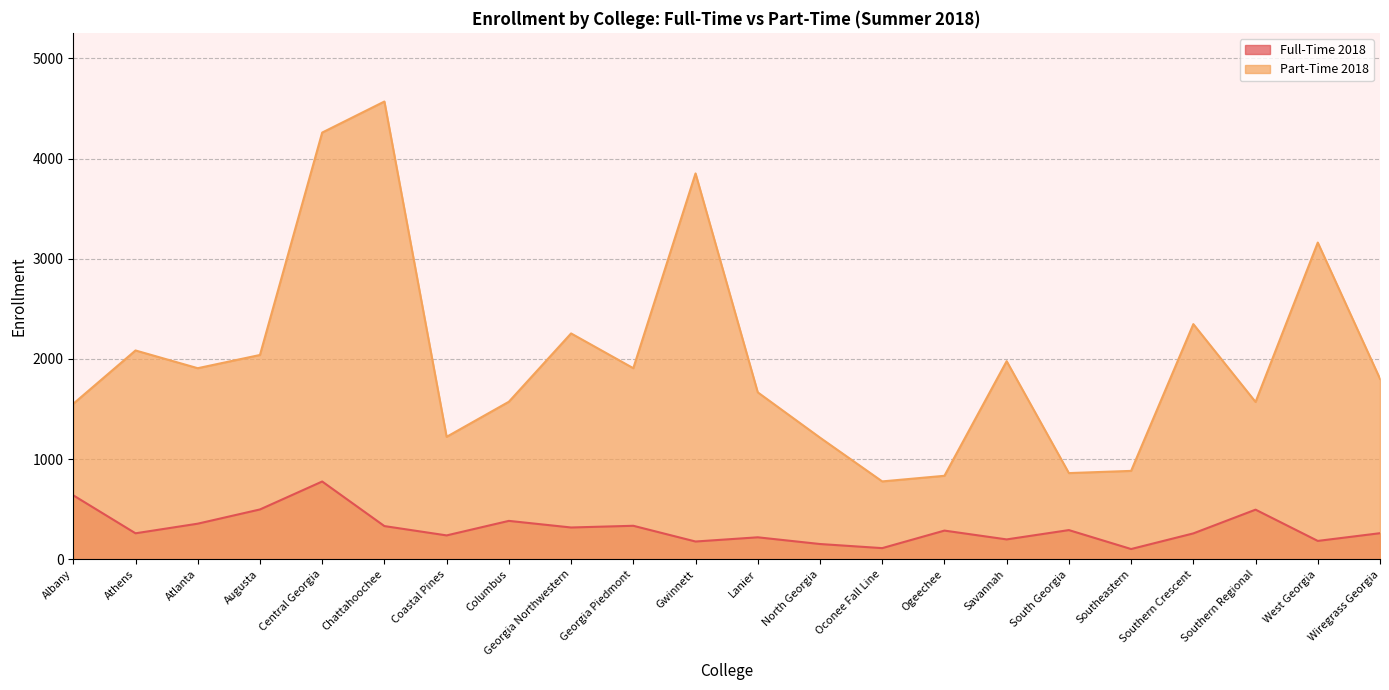

What is the difference between the maximum and minimum values in the Full-Time 2018 series?

674